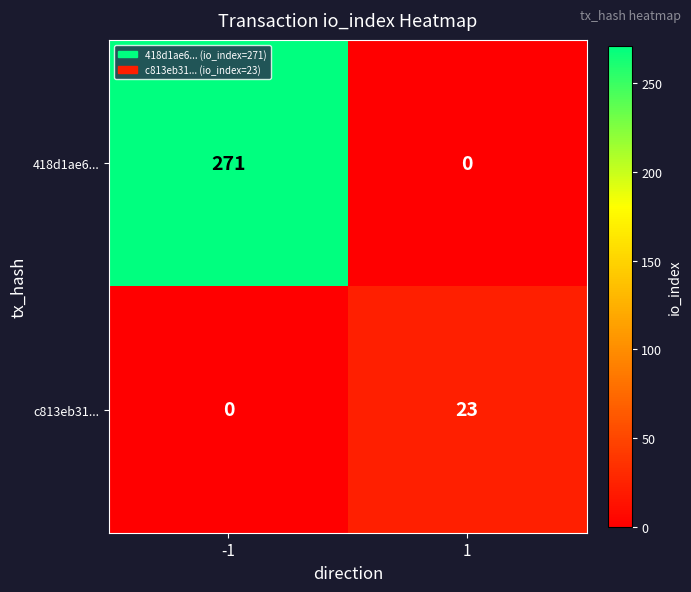

Reading left to right, what are all the values shown in this chart?

418d1ae6...: -1=271	1=0
c813eb31...: -1=0	1=23